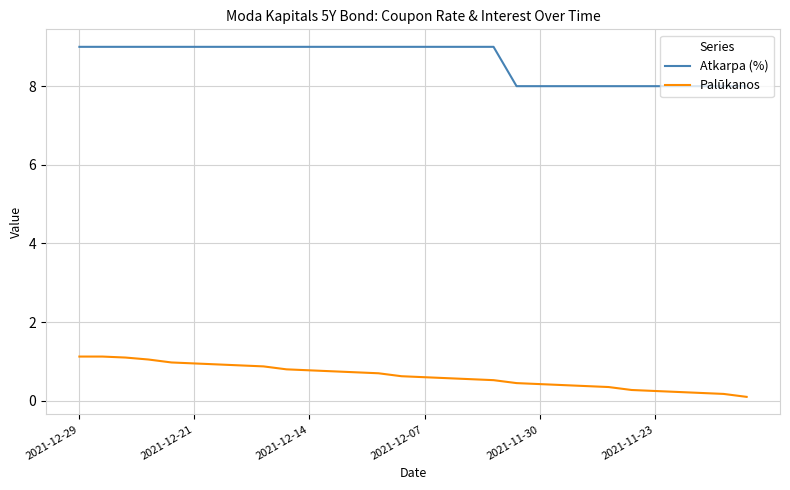

Which series has the largest total across all categories?

Atkarpa (%)